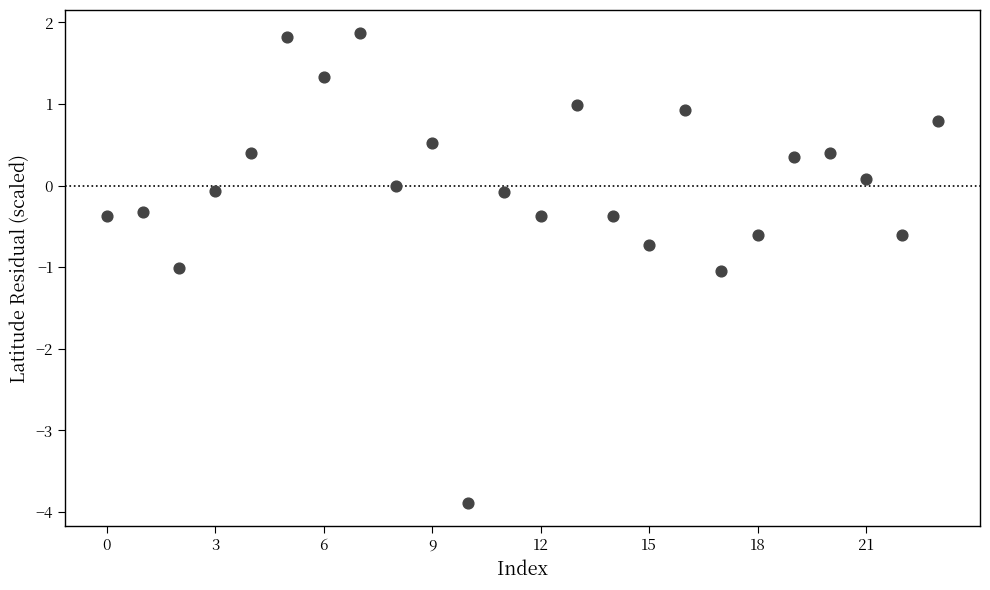

What is the range of Y values (max minus min)?

5.8